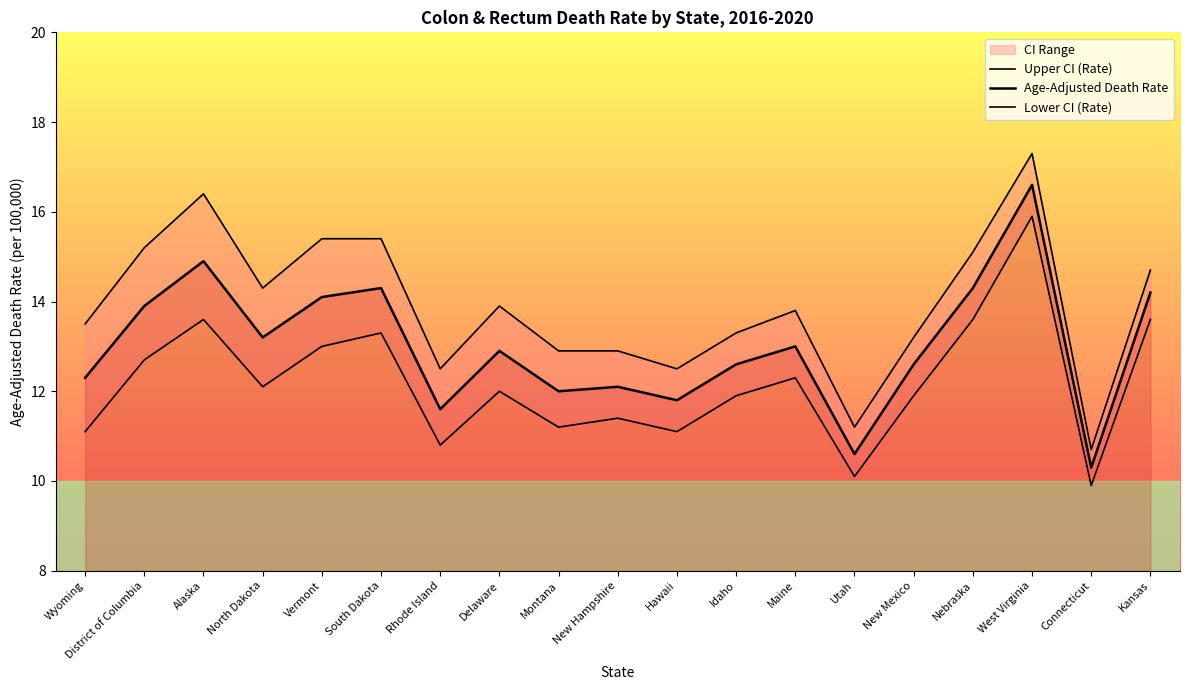

What is the label of the 4th point from the left?

North Dakota